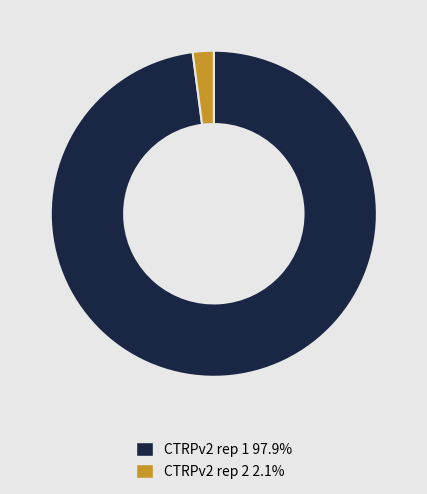

Does CTRPv2 rep 1 97.9% represent more than half of the total?

Yes